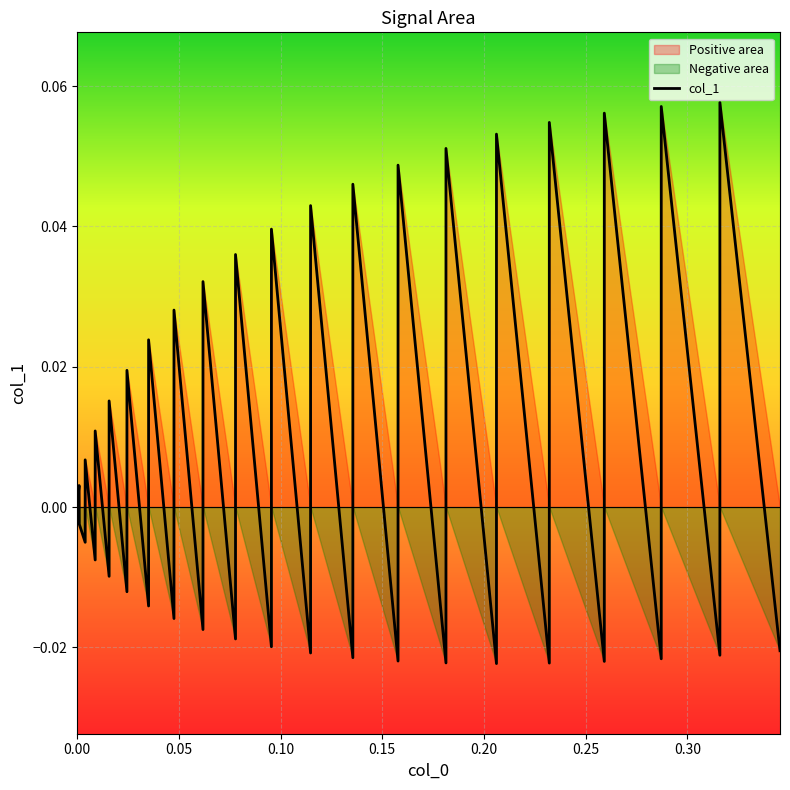

What is the maximum value shown in the chart?

0.1